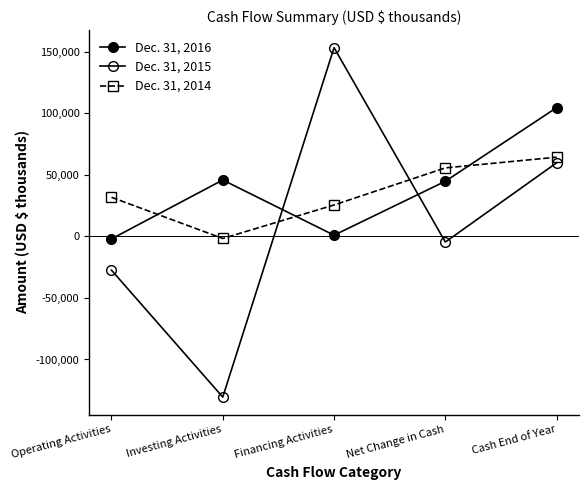

Count the number of data series in this chart.

3